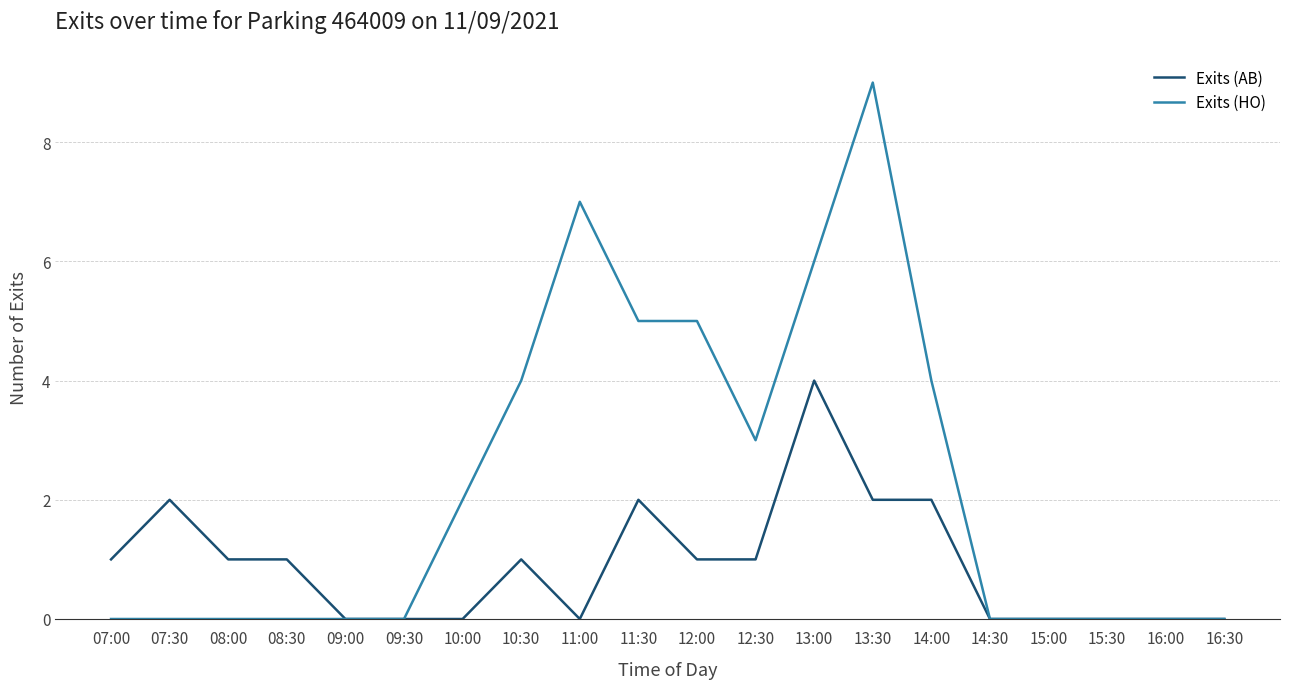

What position from the left is 09:00?

5